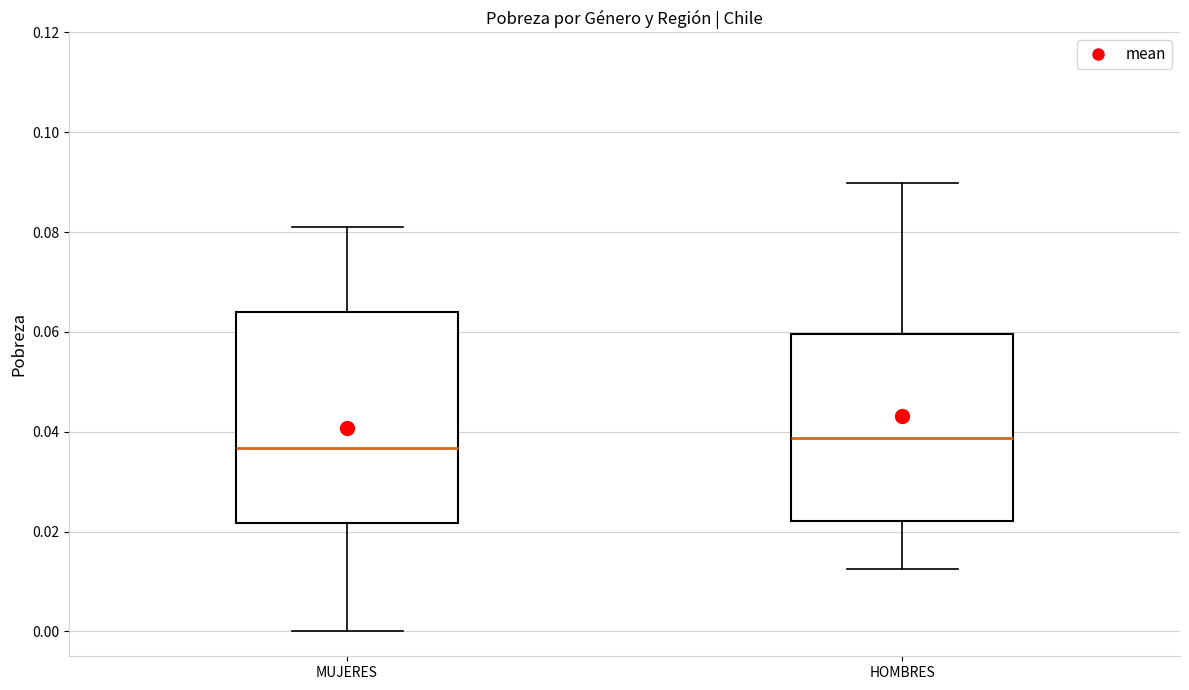

Reading left to right, read every box against the y-axis: the position of its median line, the range the box covers, and the ends of its whiskers. The values are not printed on the chart, so give them approximately, as read against the axis.

MUJERES: median 0.036, box 0.022 to 0.064, whiskers 0.000 to 0.080
HOMBRES: median 0.038, box 0.022 to 0.060, whiskers 0.012 to 0.090